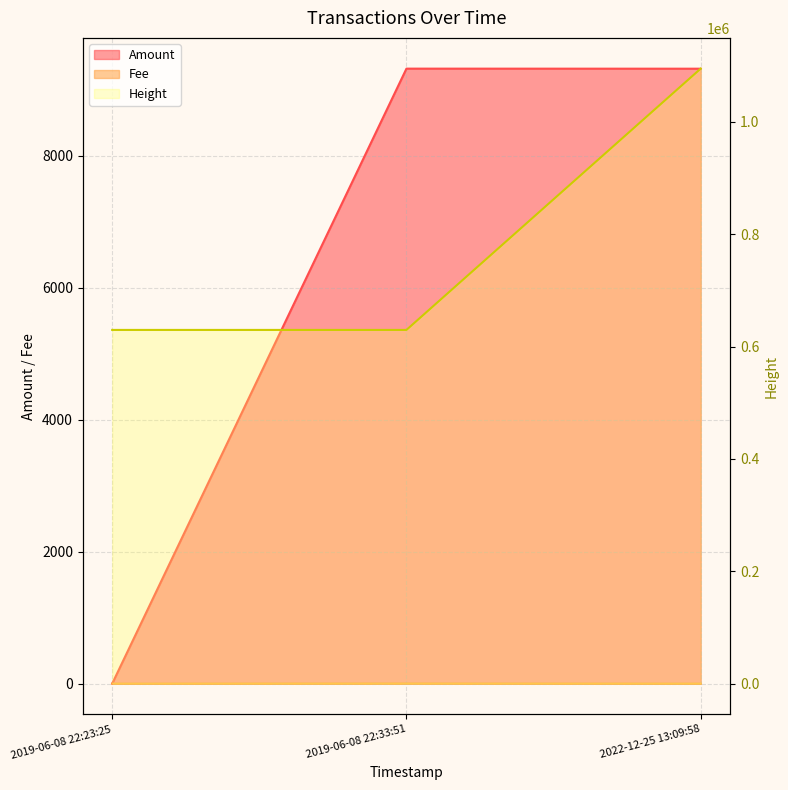

The Amount series shows 4078.7 at 2022-12-25 13:09:58. True or false?

False